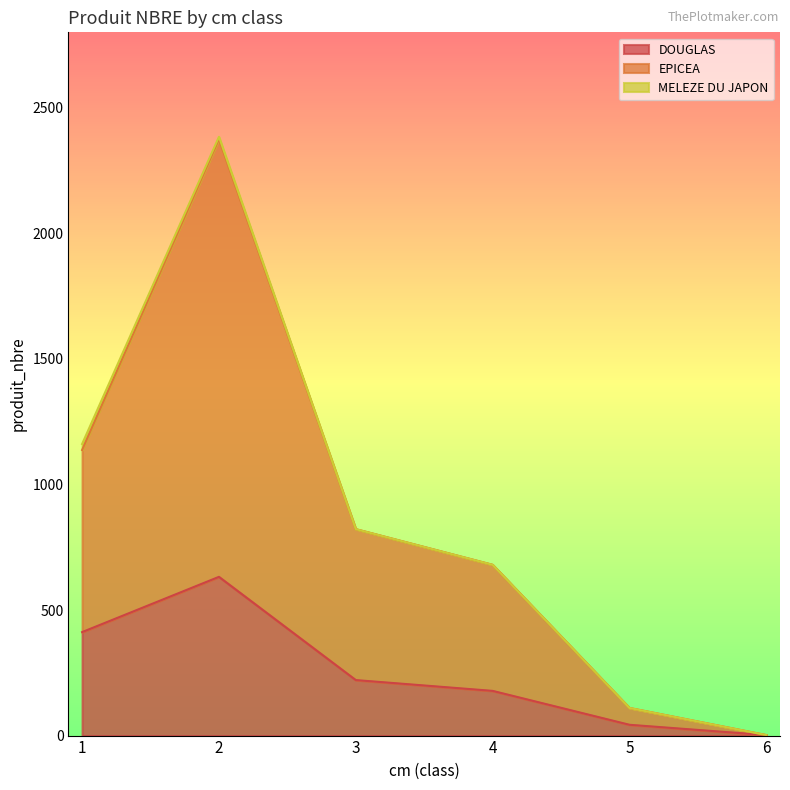

At which category is the sum across all series the highest?

2